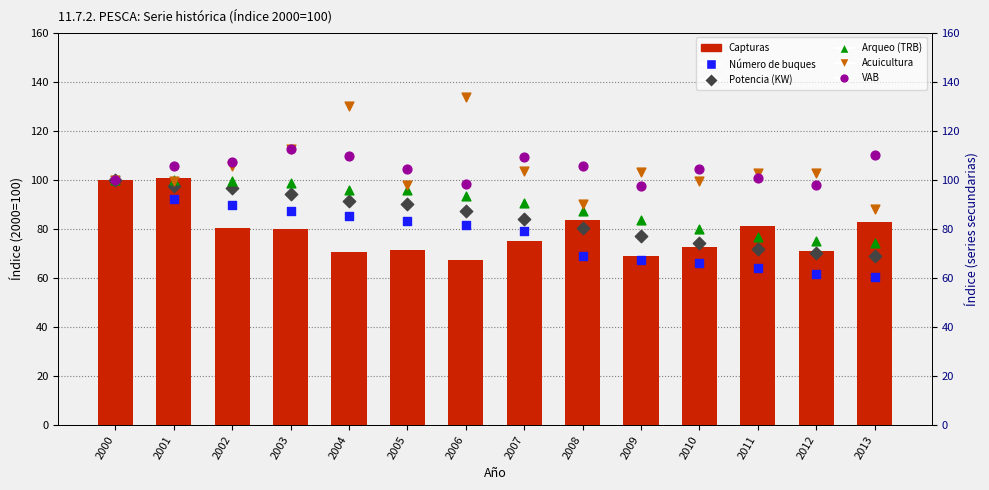

Which series contains the lowest Y value?

Número de buques